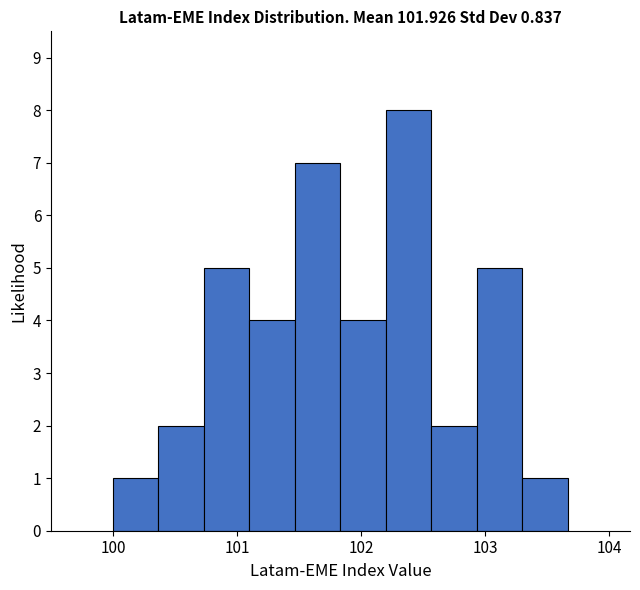

Around what value on the x-axis is the tallest bar? Give the approximate position of its centre, as read against the axis.

102.4